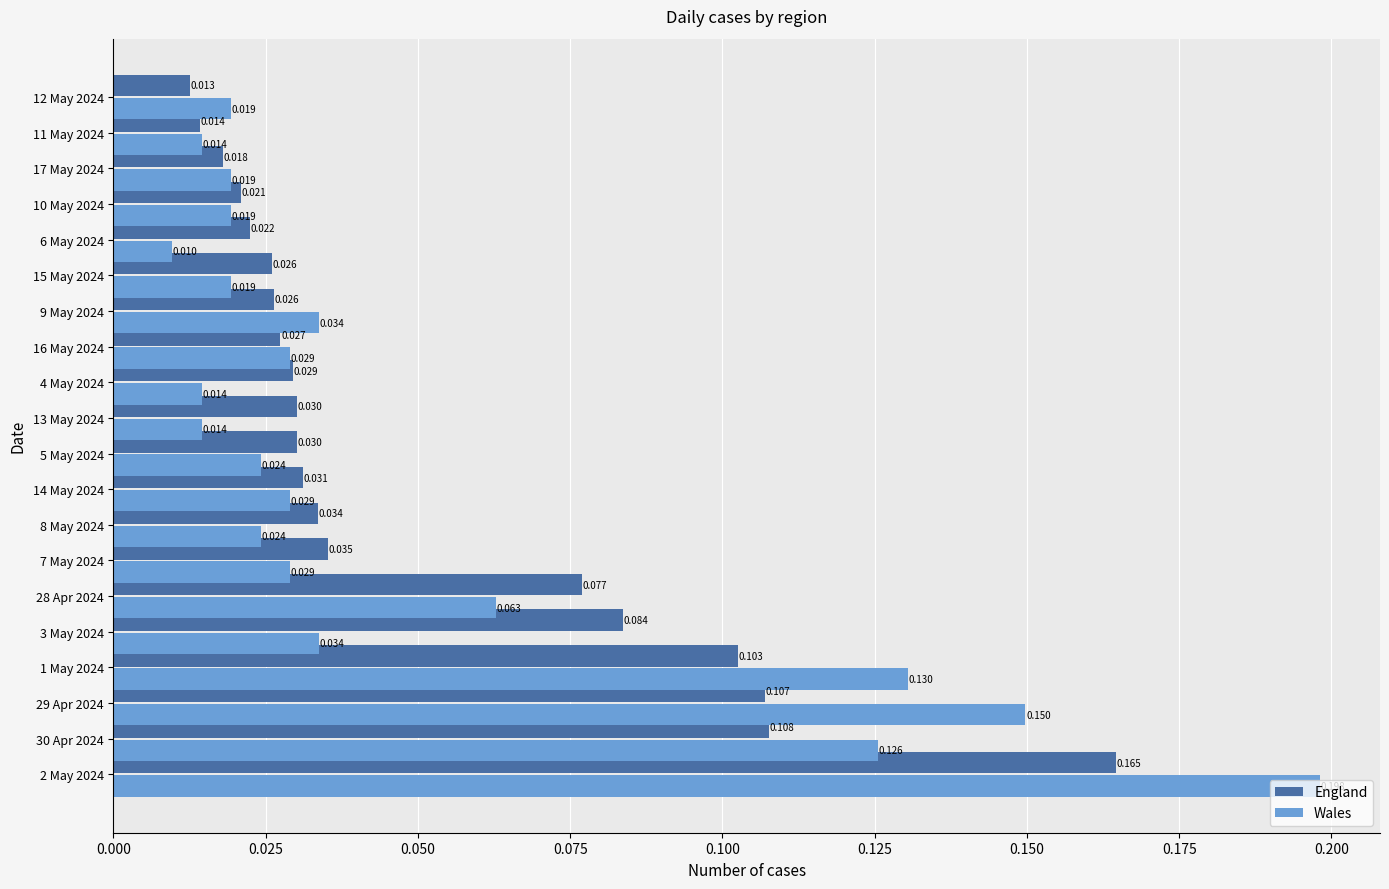

Which series changed the most between 3 May 2024 and 4 May 2024?

England